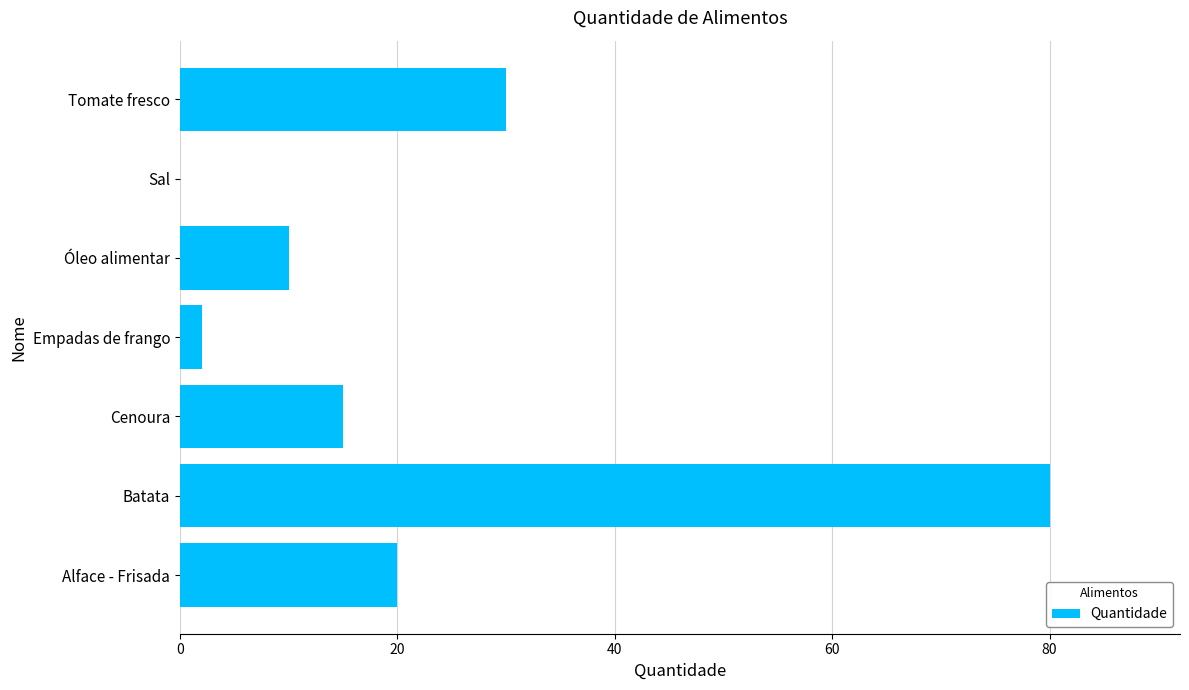

At which label is the value closest to 40?

Tomate fresco